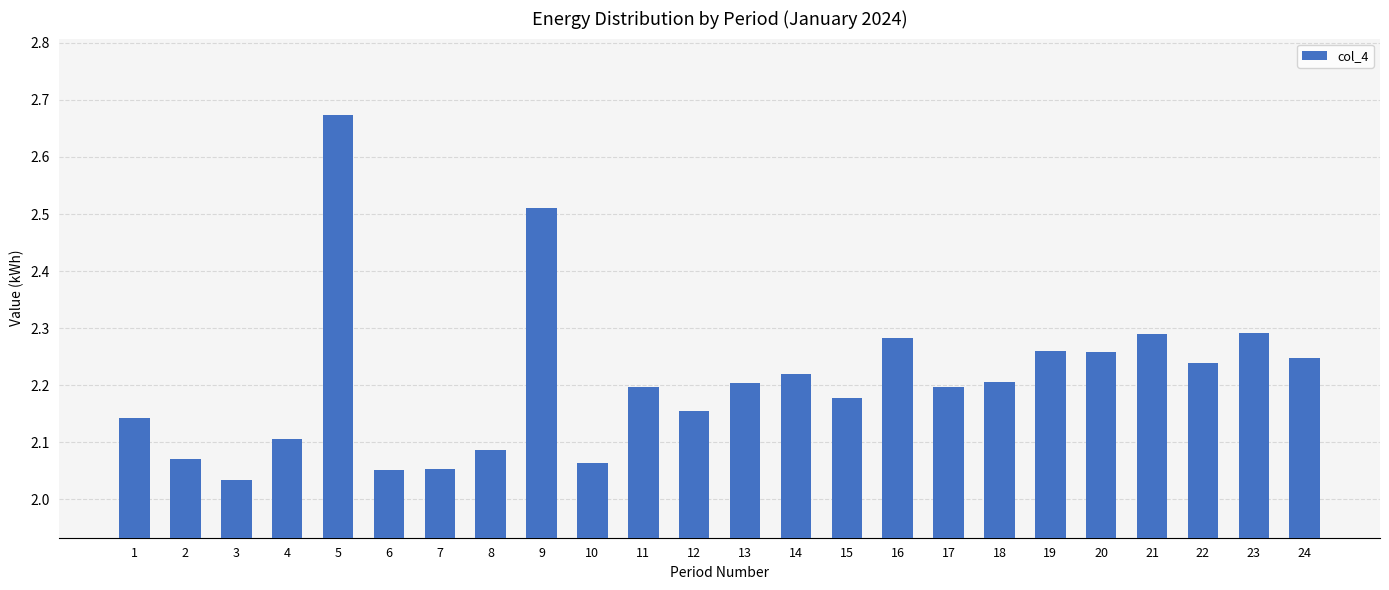

Is it true that the value at 11 is 3.6?

False